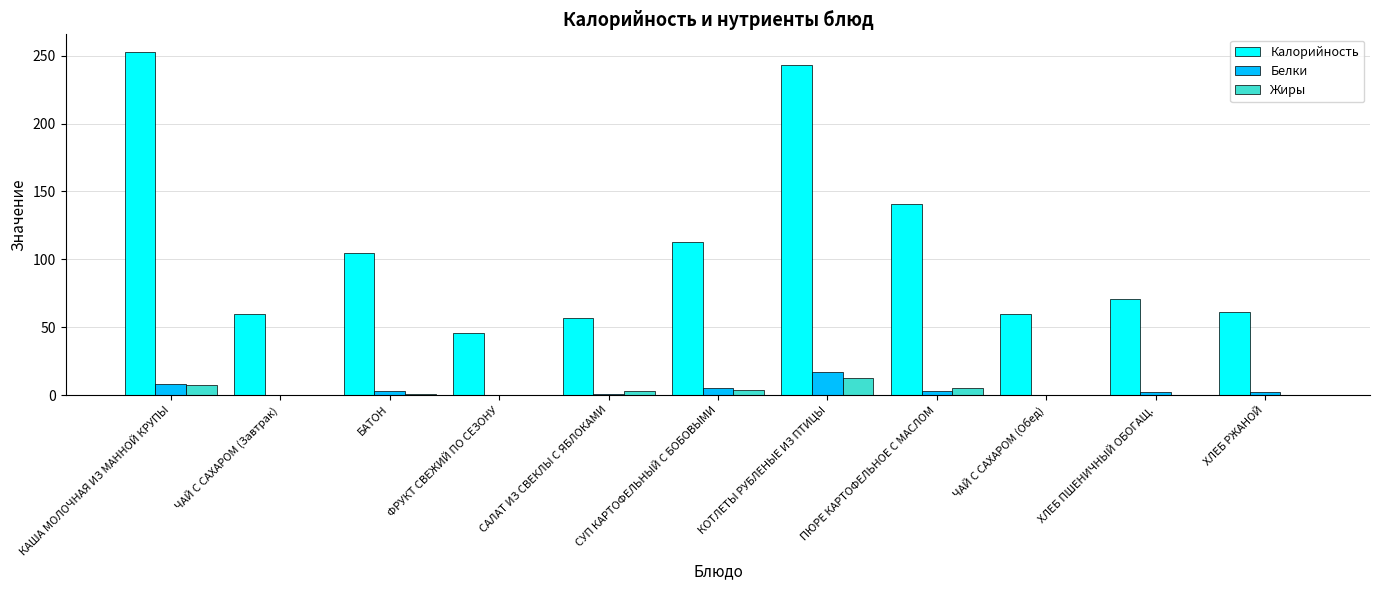

Where does the Белки series first go above 2?

КАША МОЛОЧНАЯ ИЗ МАННОЙ КРУПЫ